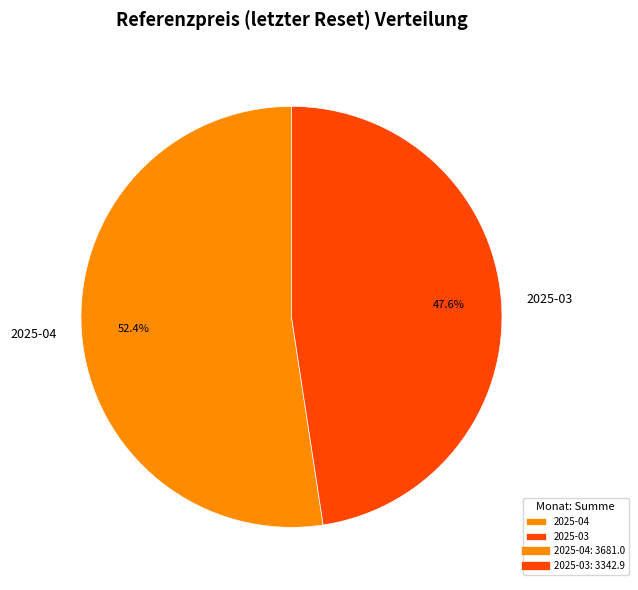

Rank the categories by value from highest to lowest.

2025-04, 2025-03